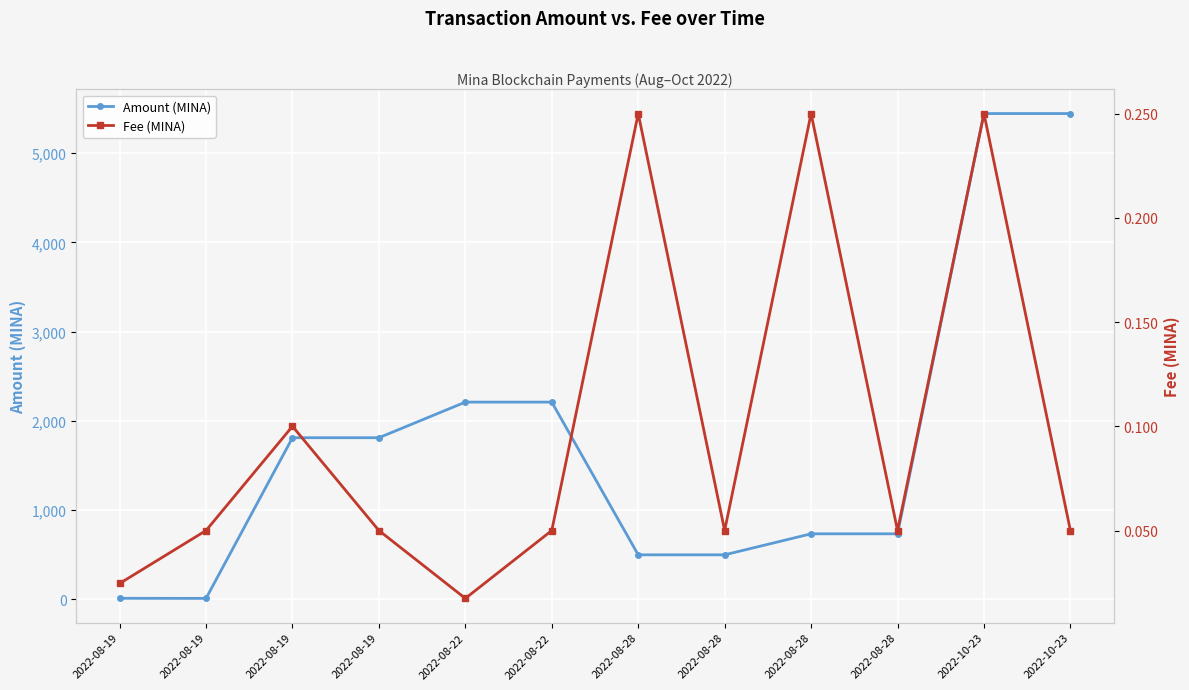

True or false: Amount (MINA) and Fee (MINA) intersect in this chart.

False